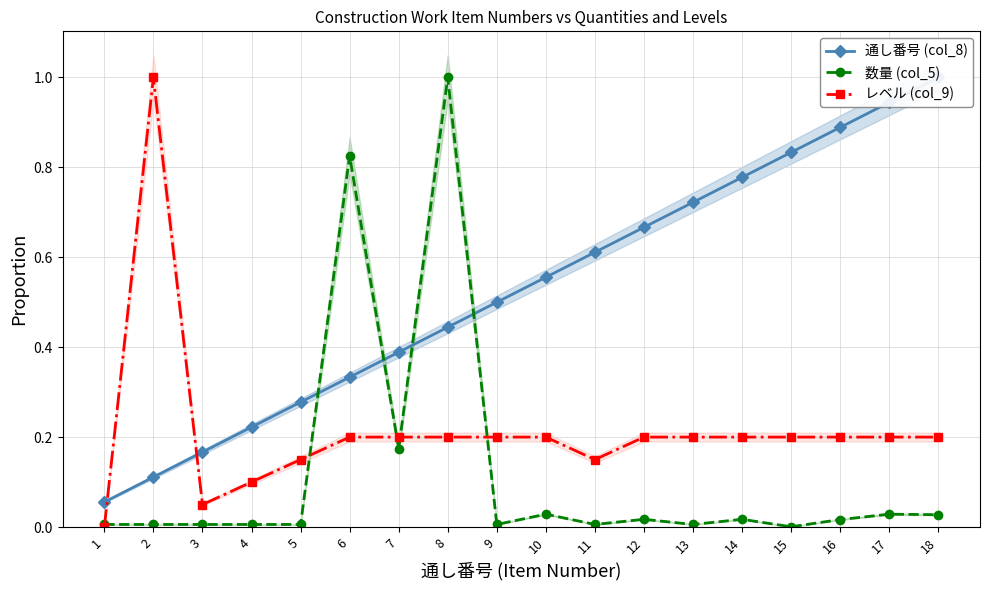

Which series ends up on top after the final intersection of レベル (col_9) and 数量 (col_5)?

レベル (col_9)